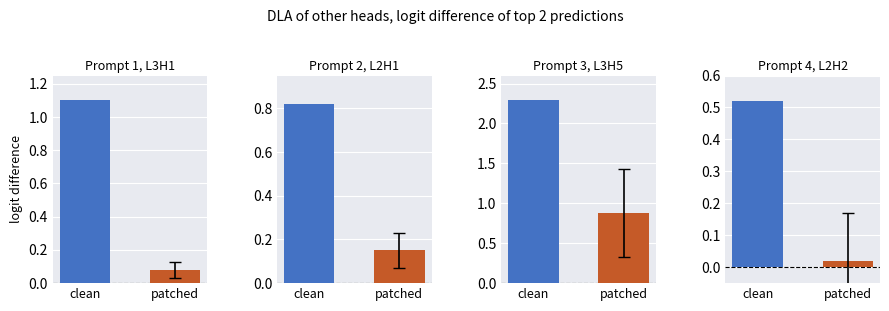

What is the greatest value displayed?

2.3